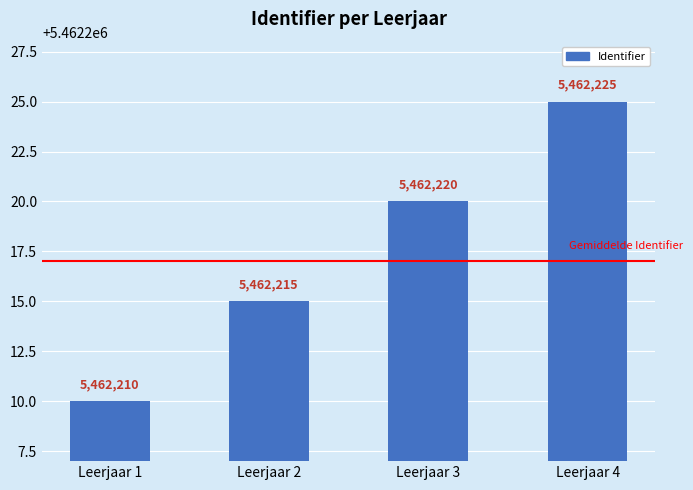

Reading left to right, extract all data points from this chart.

5462210	5462215	5462220	5462225